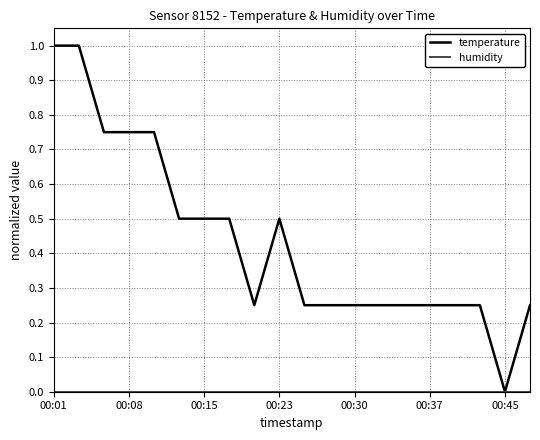

Count the number of categories in the chart.

20